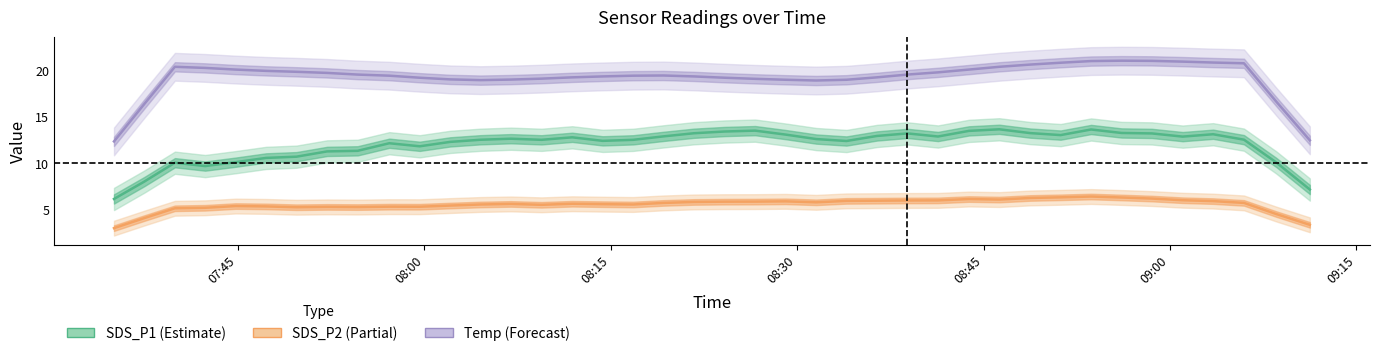

What is the difference between the maximum and minimum values in the SDS_P2 (Partial) series?

3.4